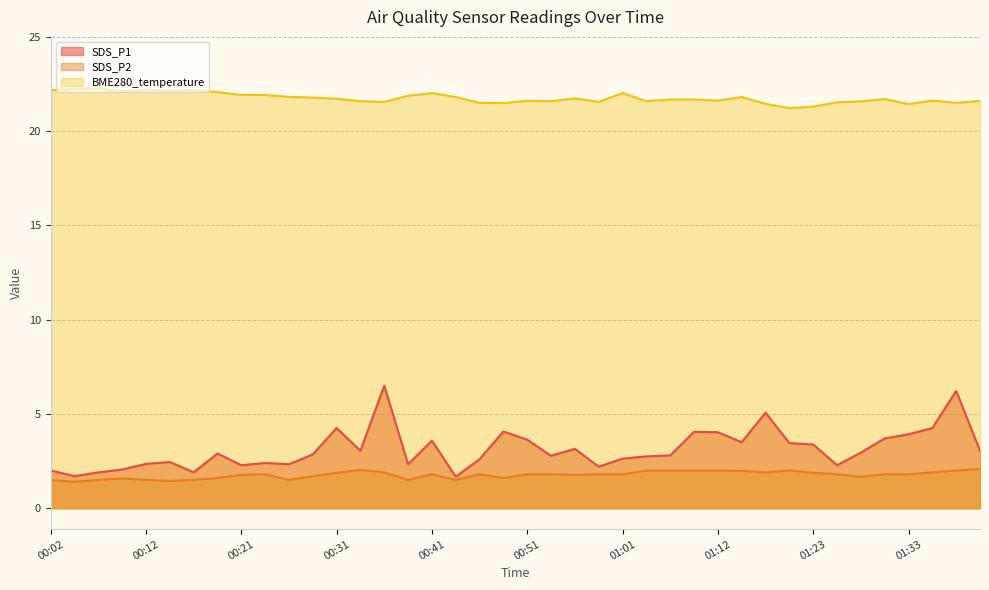

Where is SDS_P2 nearest to the value 1?

00:04